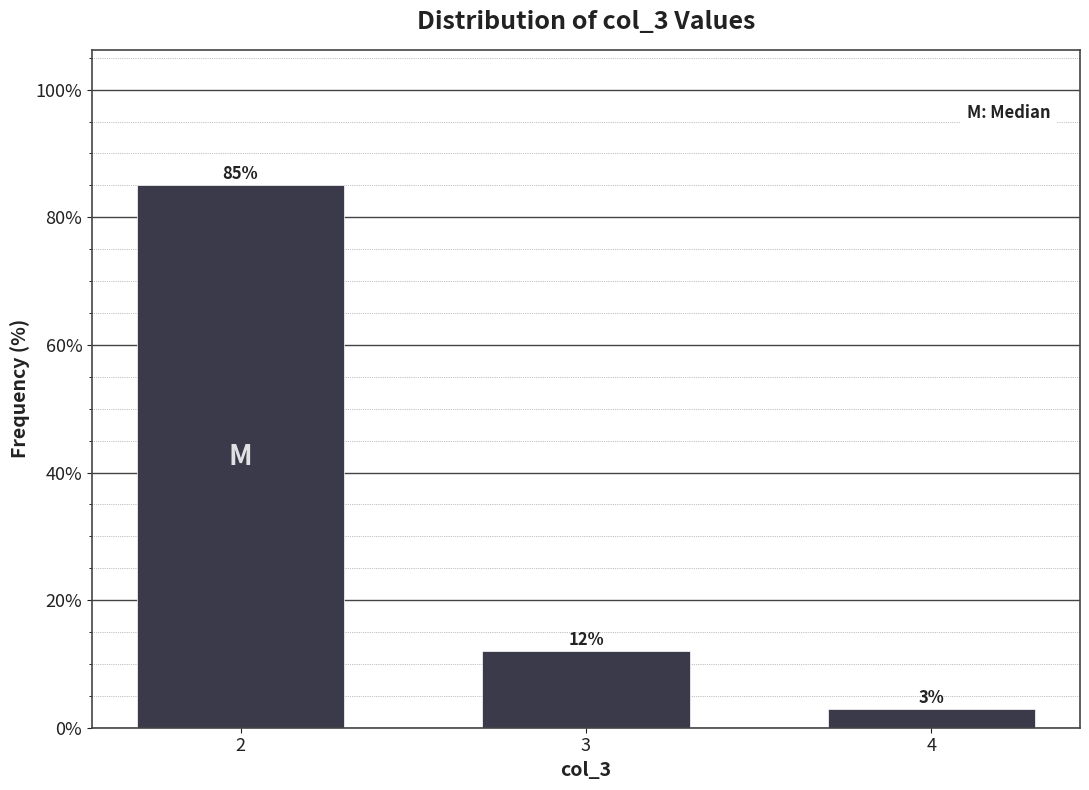

Reading right to left, extract all data points from this chart.

4=3.0	3=12.0	2=85.0